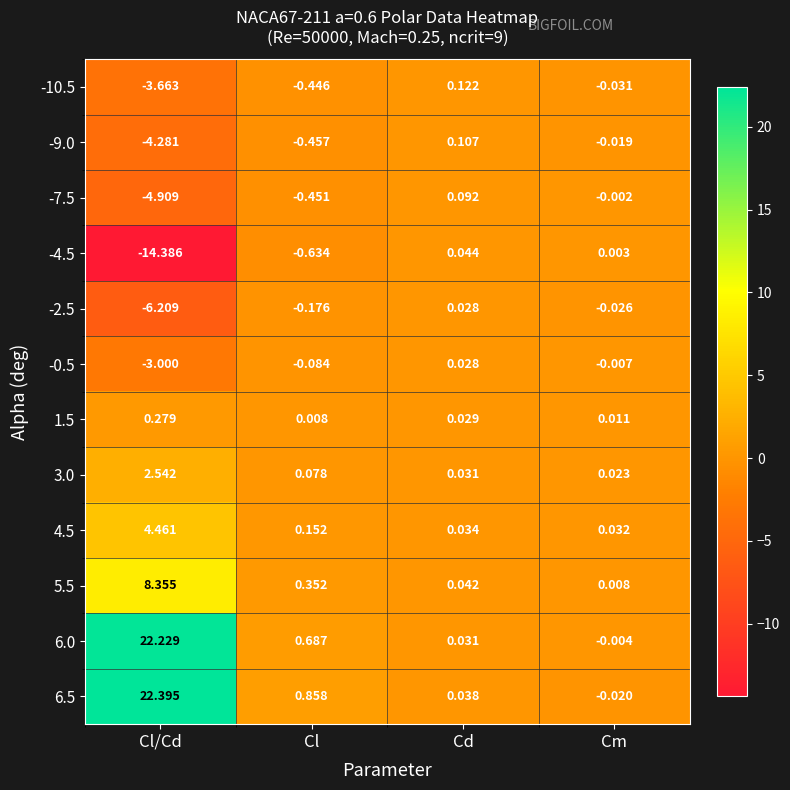

Is the value of 6.0 at Cm greater than the value of -10.5 at Cl?

Yes